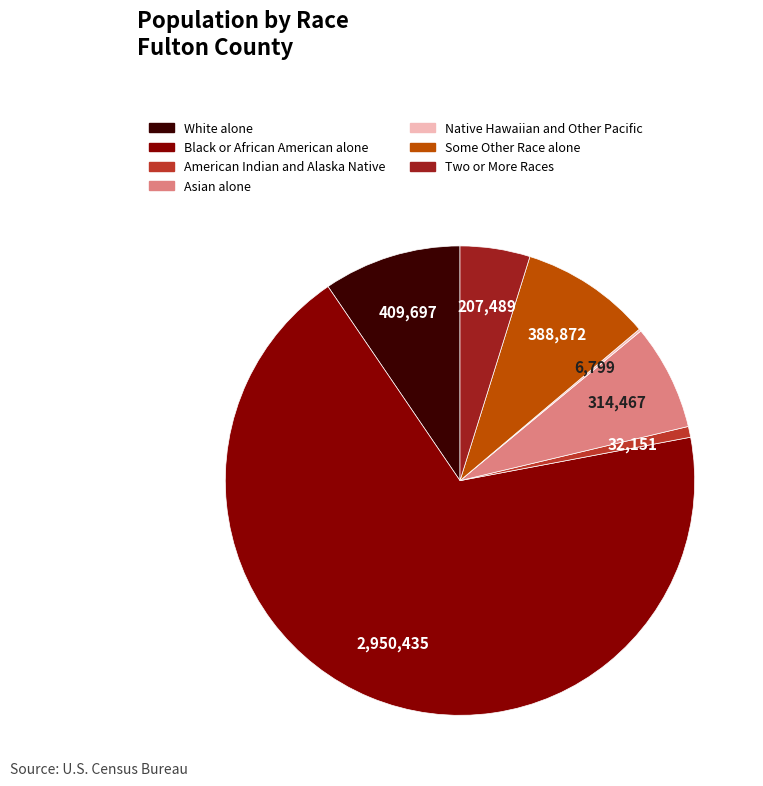

Is there any slice that represents more than half of the pie?

Yes